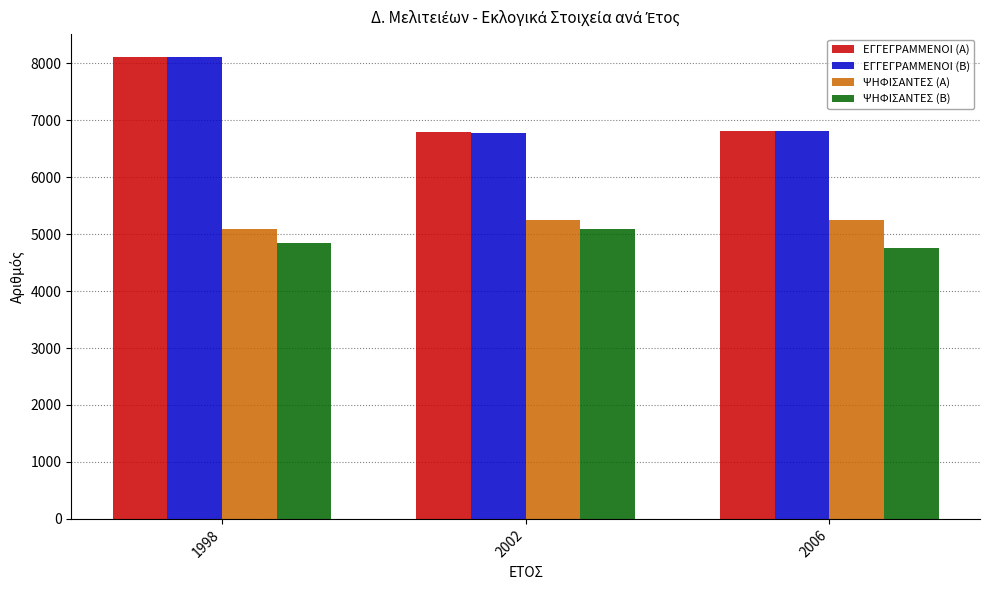

What is the spread (max minus min) of values at 1998?

3263